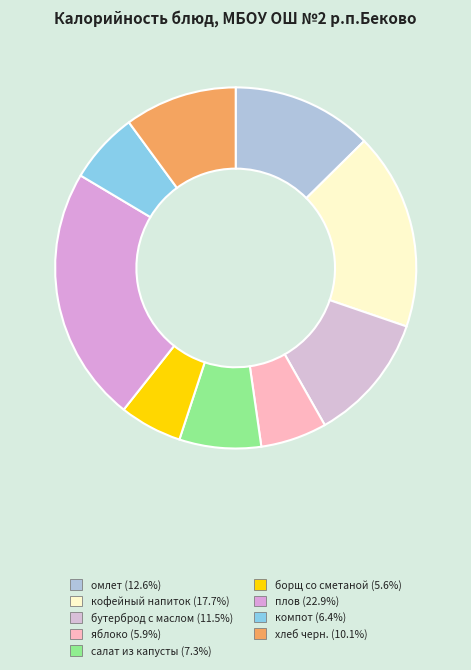

How many slices are in this pie chart?

9